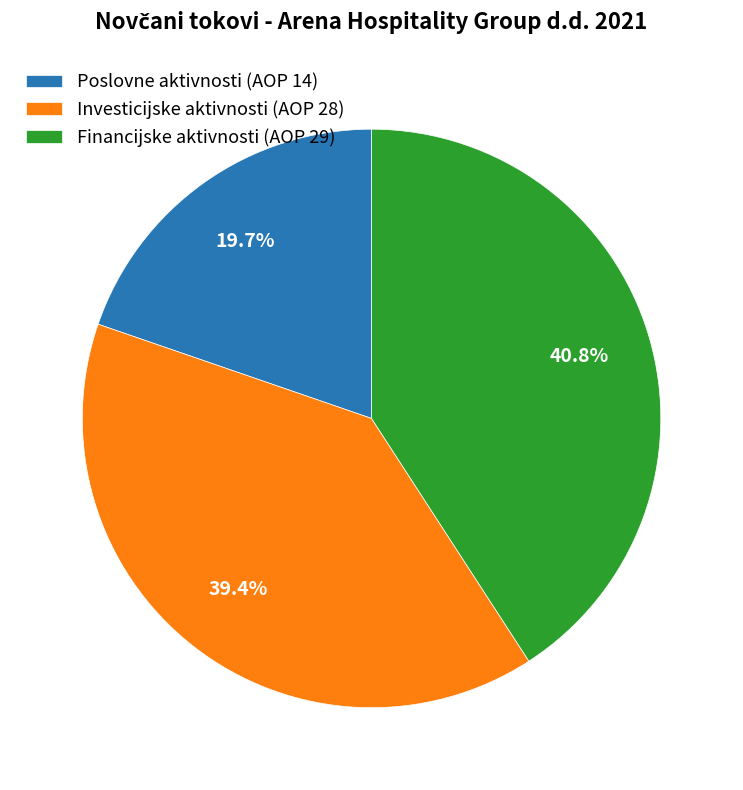

Does Poslovne aktivnosti (AOP 14) account for over 50% of the chart?

No